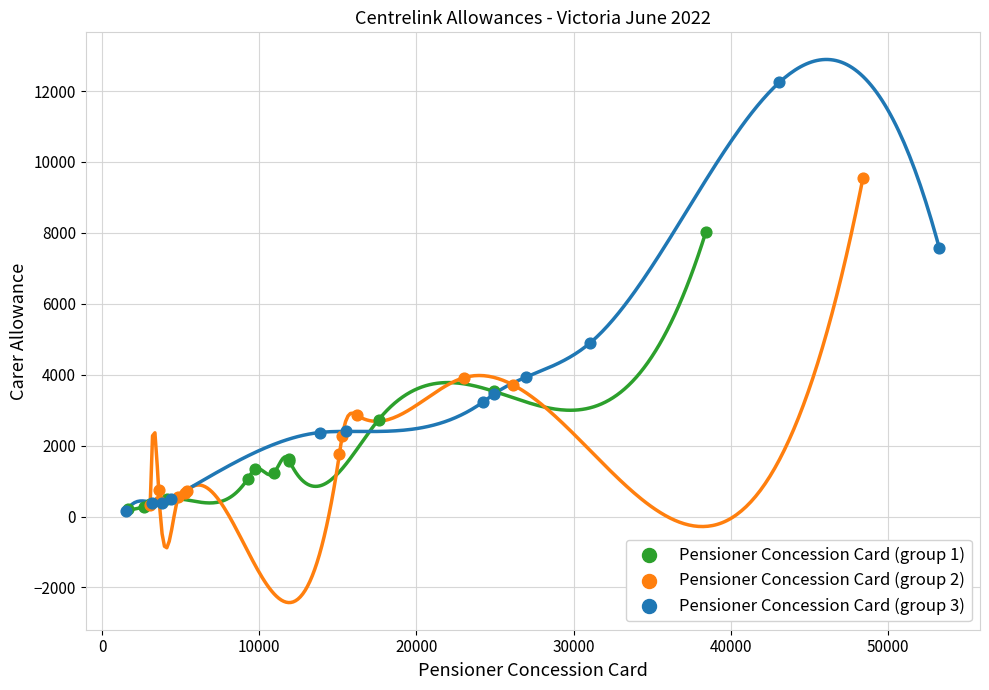

What are all the series names shown in the legend?

Pensioner Concession Card (group 1), Pensioner Concession Card (group 2), Pensioner Concession Card (group 3)